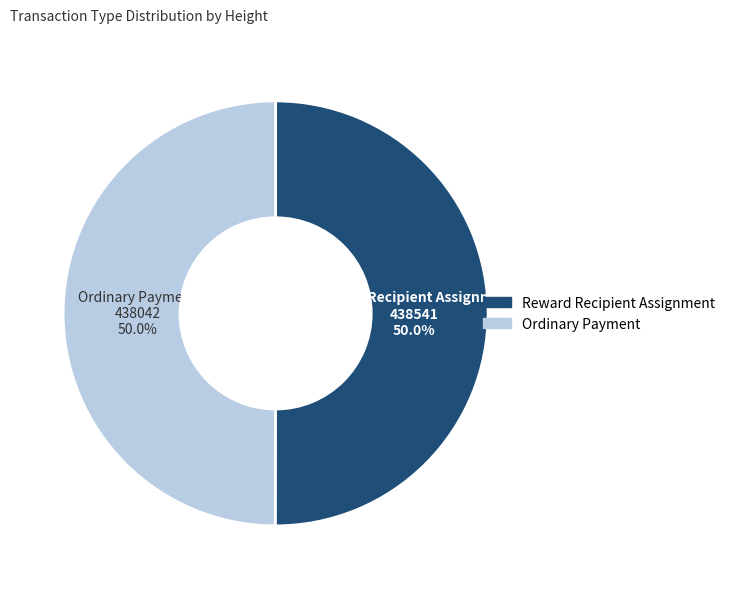

What is the total percentage of Ordinary Payment and Reward Recipient Assignment?

100.0%